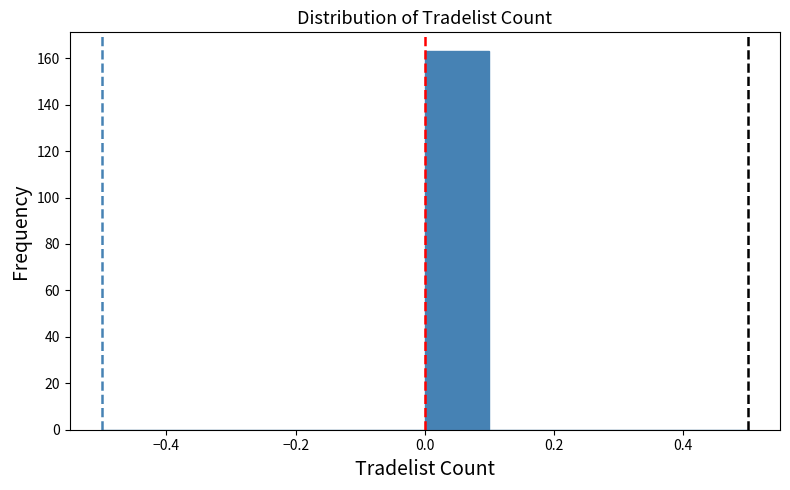

Reading left to right, list every bar in this chart as the range it spans on the x-axis followed by its height. The values are not printed on the chart, so give them approximately, as read against the axis.

-0.5 to -0.4: 0
-0.4 to -0.3: 0
-0.3 to -0.2: 0
-0.2 to -0.1: 0
-0.1 to 0.0: 0
0.0 to 0.1: 164
0.1 to 0.2: 0
0.2 to 0.3: 0
0.3 to 0.4: 0
0.4 to 0.5: 0